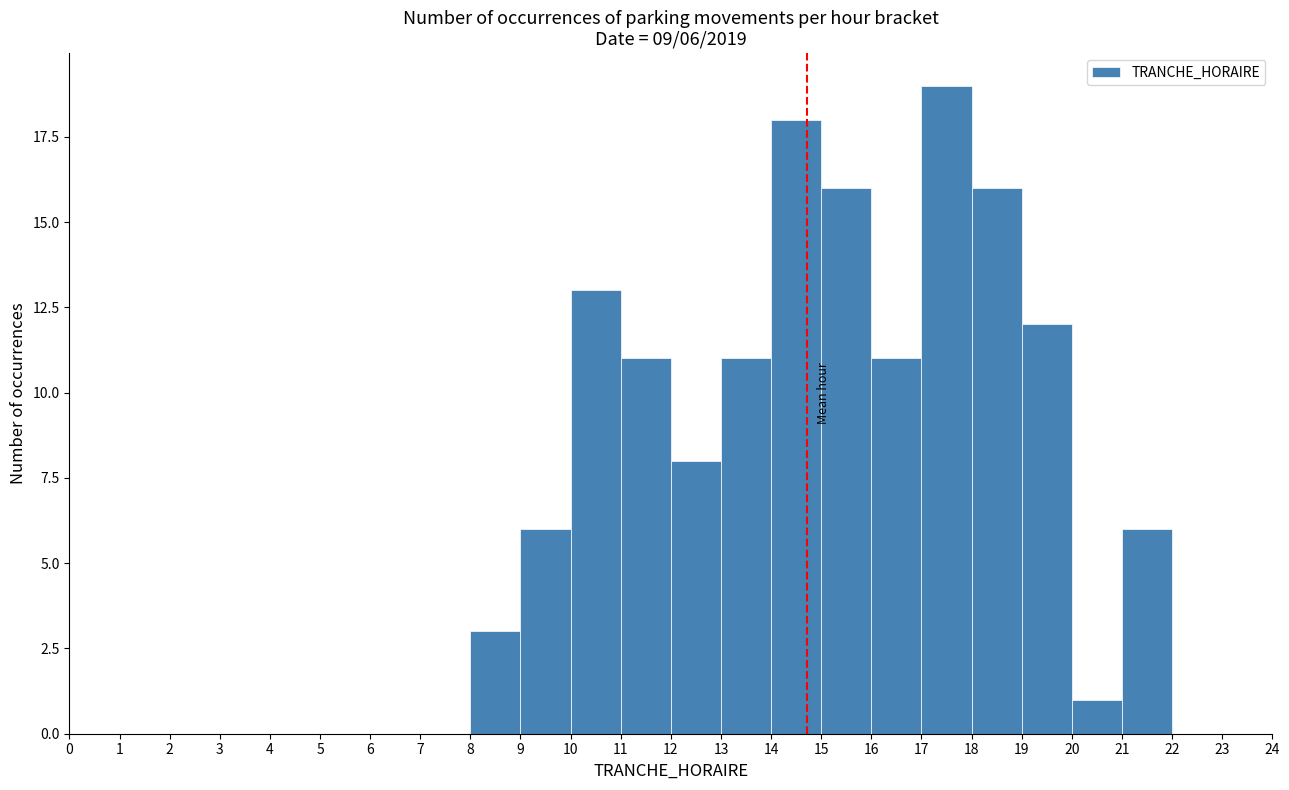

Over which range of the x-axis is the bar tallest?

17 to 18